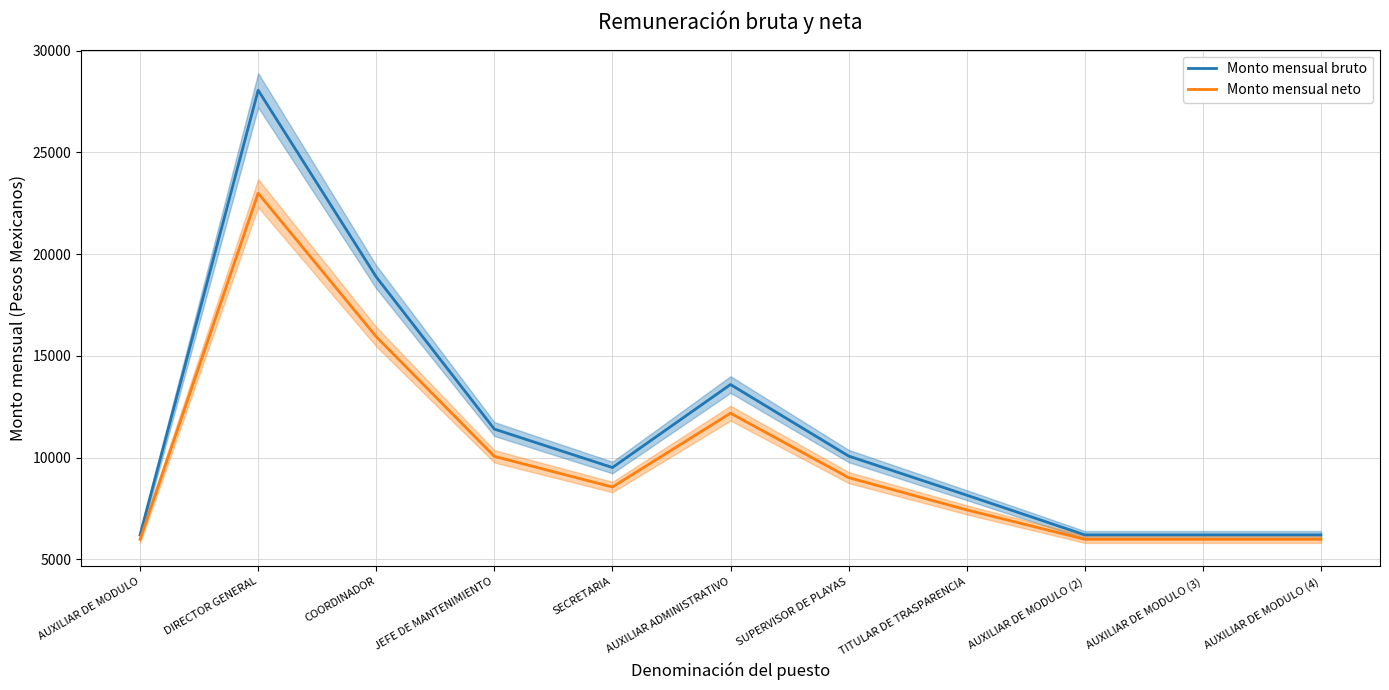

Between JEFE DE MANTENIMIENTO and AUXILIAR ADMINISTRATIVO, which series saw the biggest shift?

Monto mensual bruto